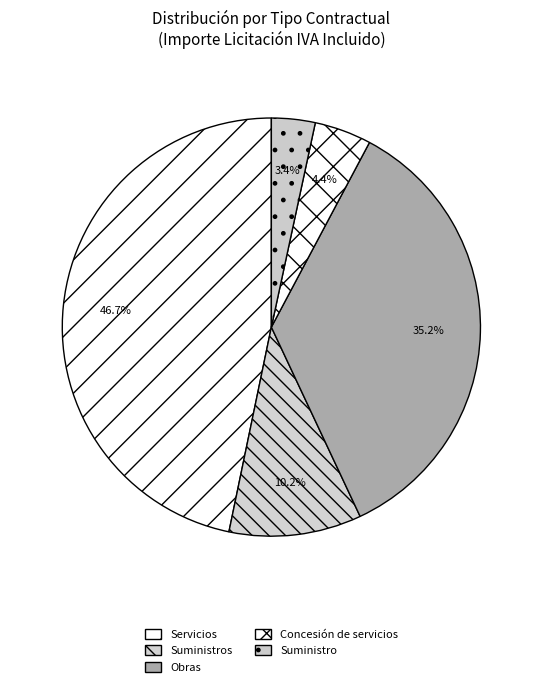

What percentage is the Obras slice, to the nearest percent?

35%